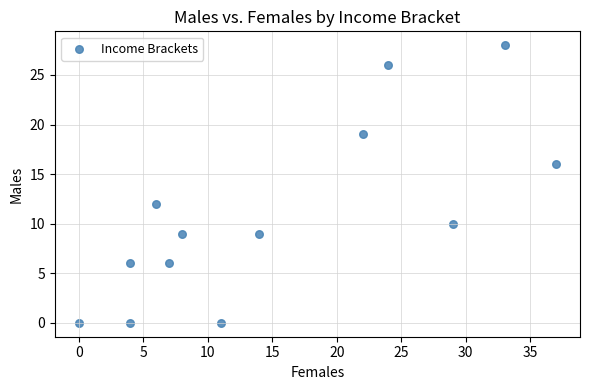

What is the range of Y values (max minus min)?

28